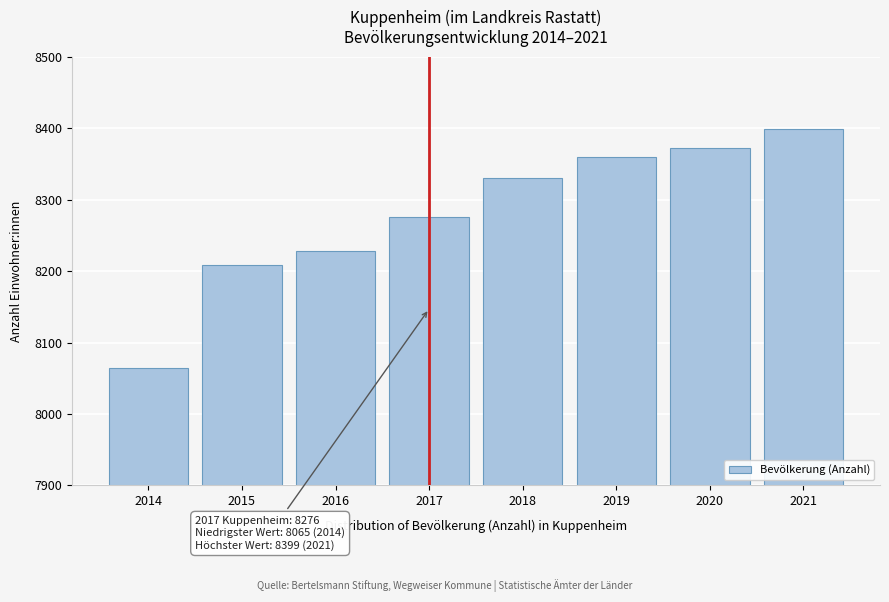

Reading right to left, what are all the values shown in this chart?

8399	8372	8359	8330	8276	8228	8209	8065